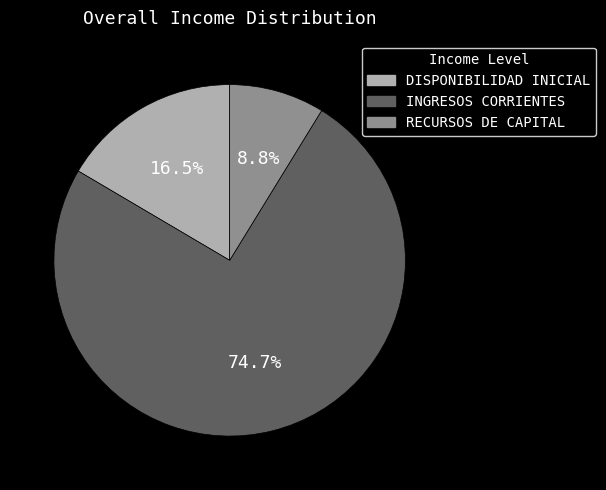

What is the largest slice in the pie chart?

INGRESOS CORRIENTES